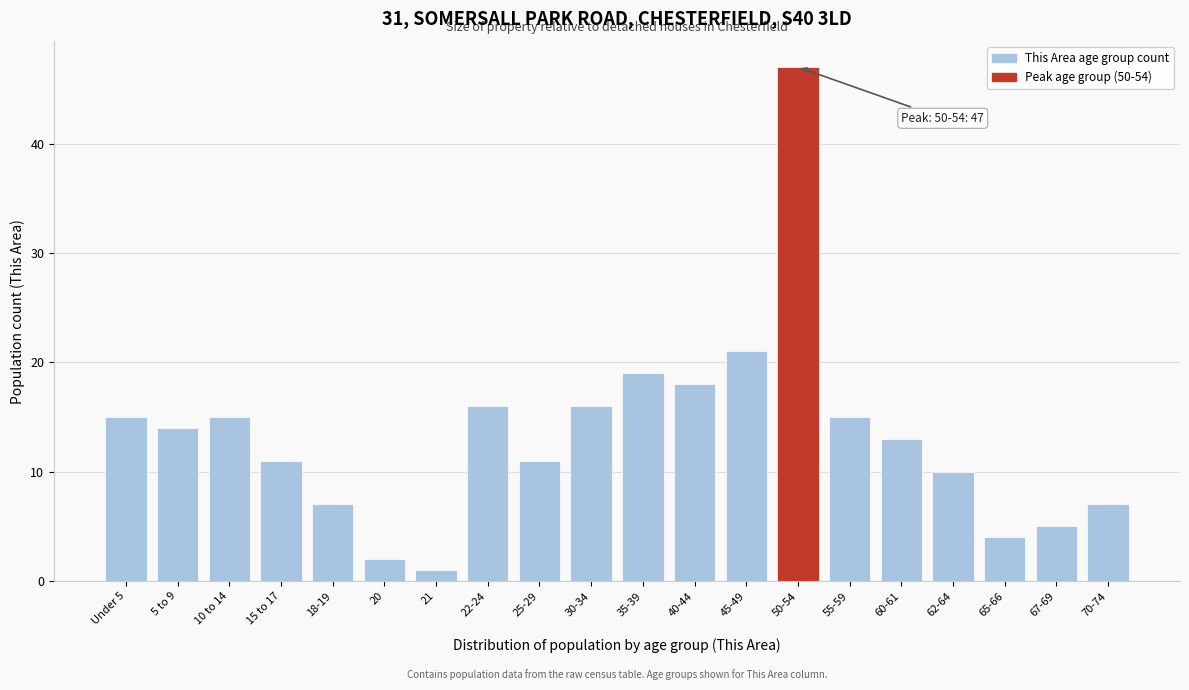

Reading right to left, what are all the values shown in this chart?

70-74=7	67-69=5	65-66=4	62-64=10	60-61=13	55-59=15	50-54=47	45-49=21	40-44=18	35-39=19	30-34=16	25-29=11	22-24=16	21=1	20=2	18-19=7	15 to 17=11	10 to 14=15	5 to 9=14	Under 5=15